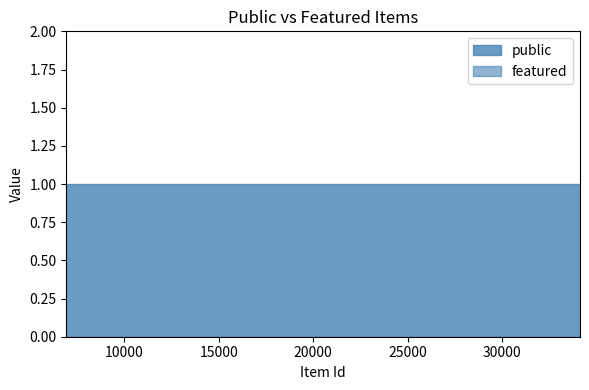

Between 13503 and 6930, which series saw the biggest shift?

public